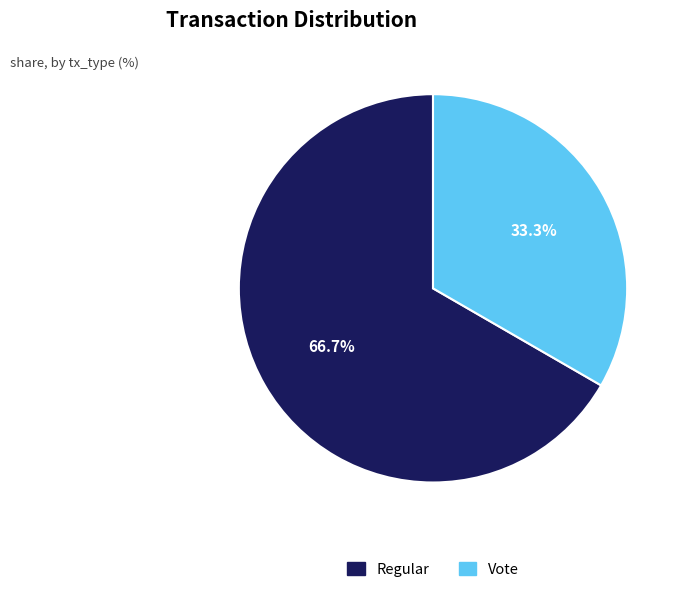

To the nearest percent, what percentage of the pie is Regular?

67%